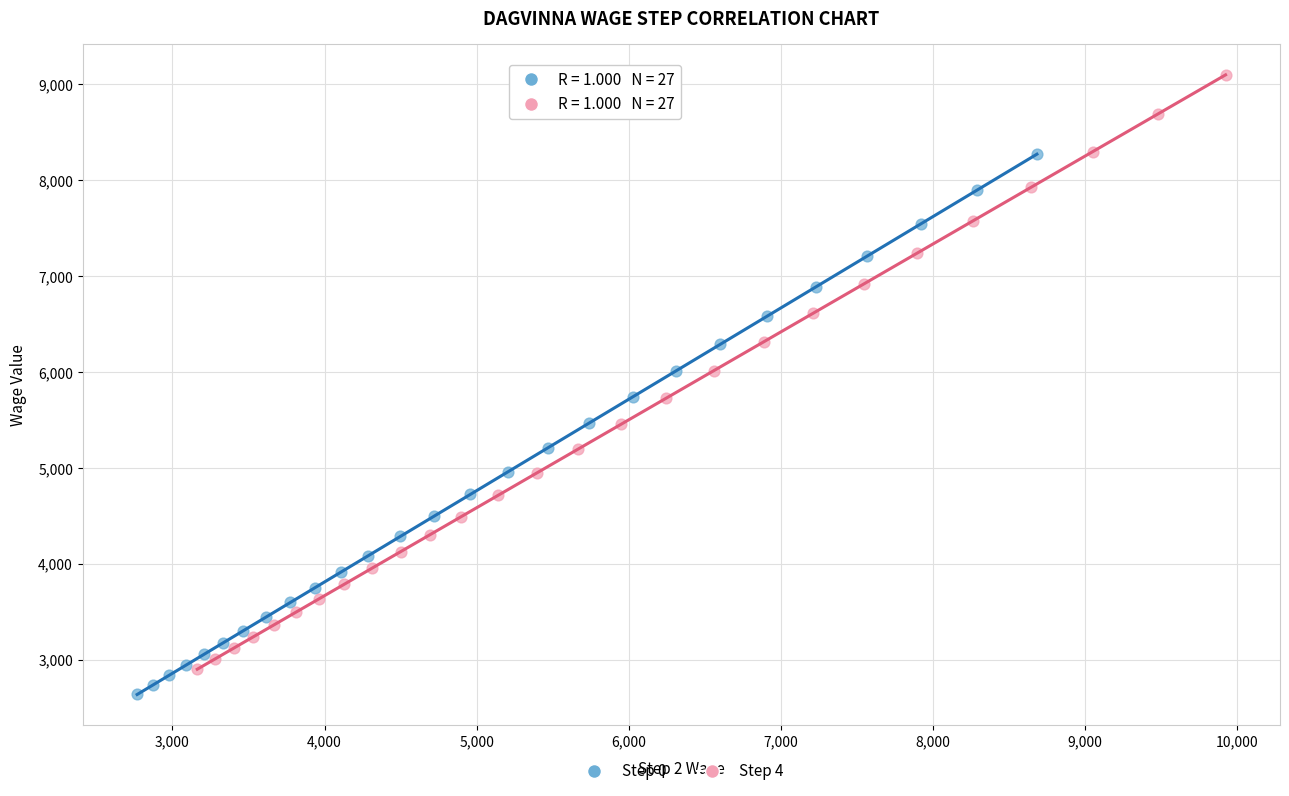

Which series contains the highest Y value?

Step 4